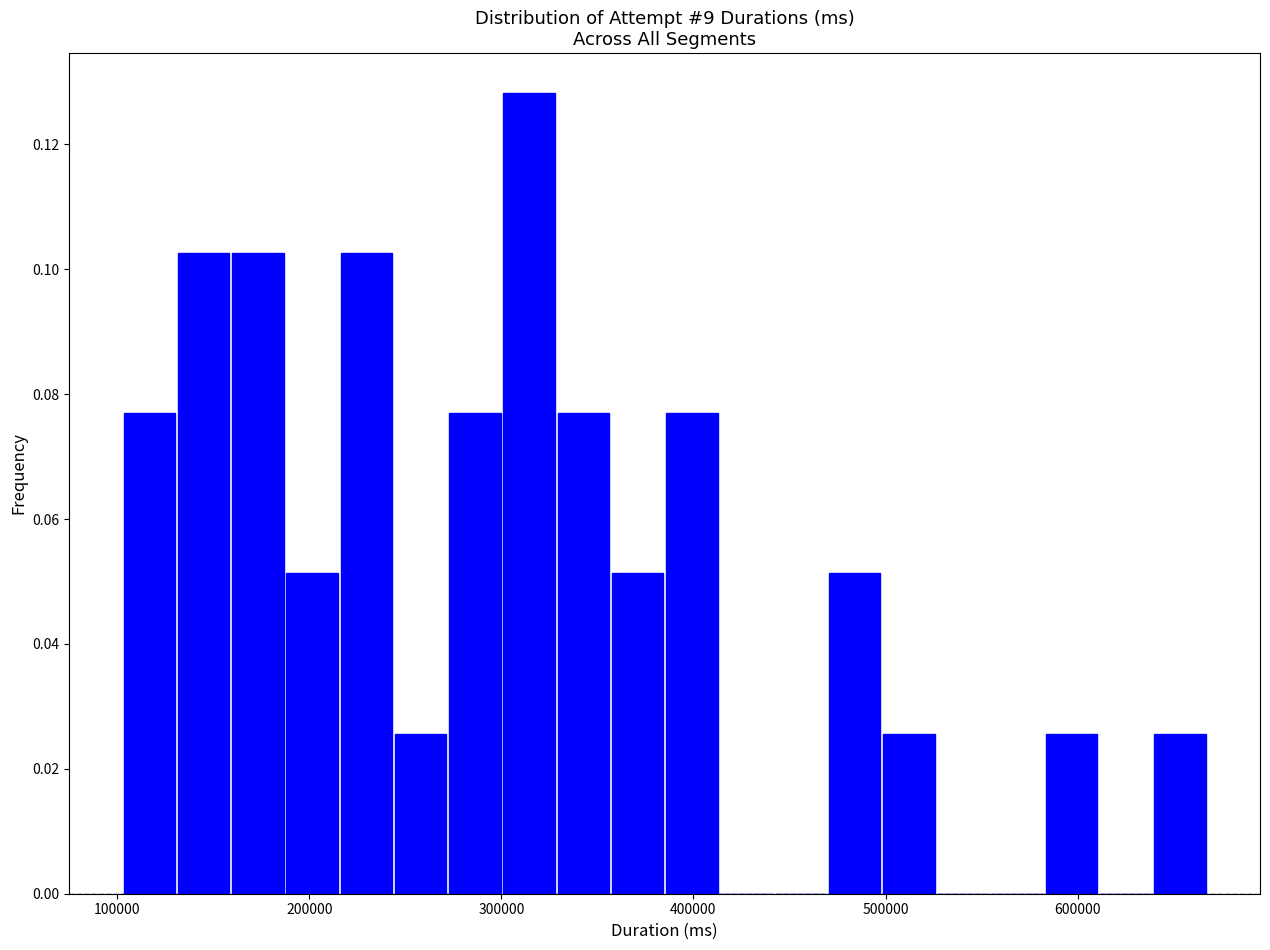

Read against the x-axis, roughly where is the centre of the tallest bar?

310000